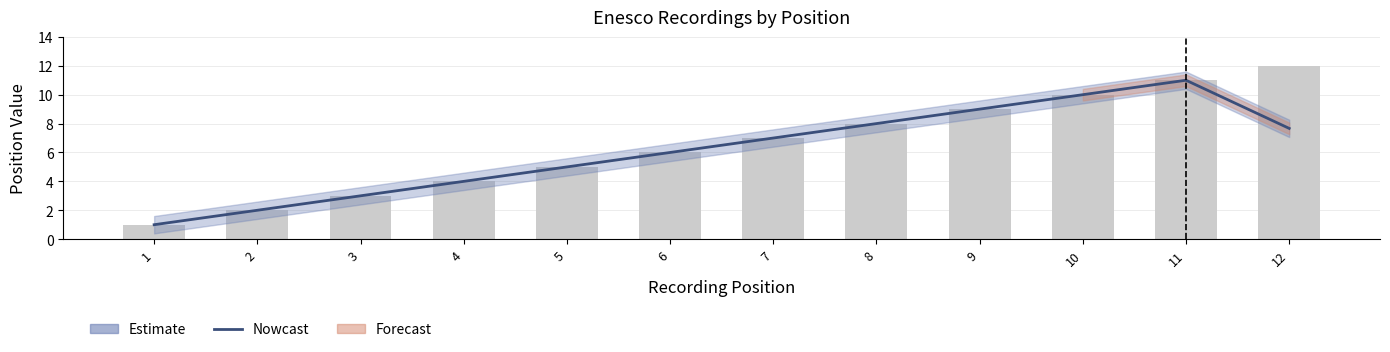

What is the value of the Nowcast bar at the 5th from the left?

5.0